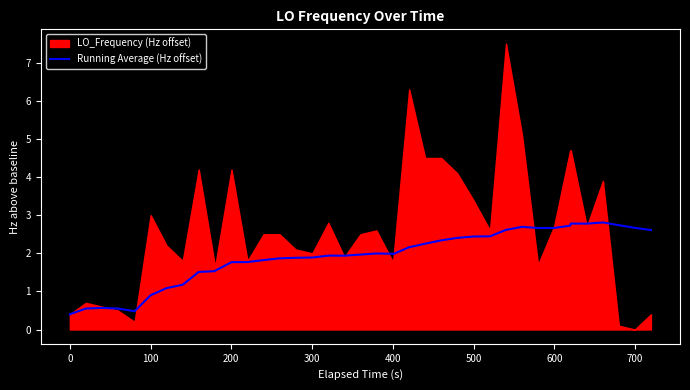

What is the maximum value for Running Average (Hz offset)?

2.8